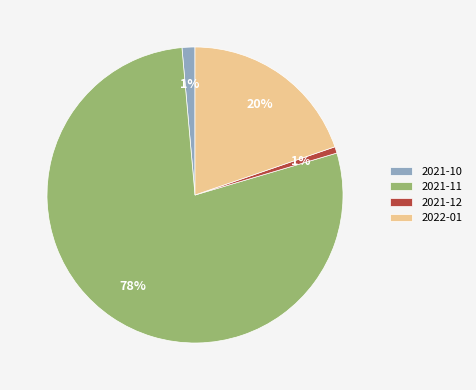

What percentage is the 2022-01 slice, to the nearest percent?

20%